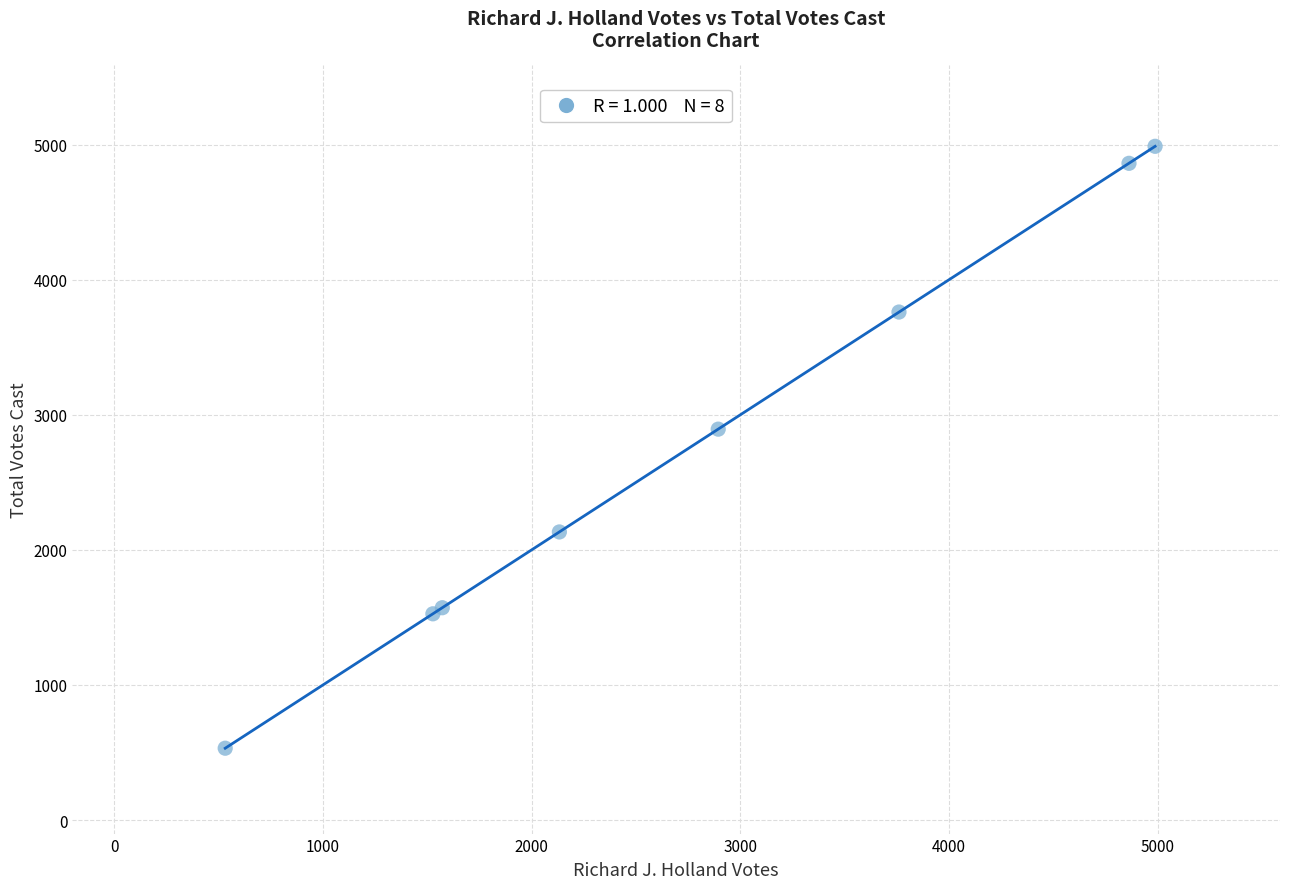

What Y value in the scatter plot is closest to 2760?

2894